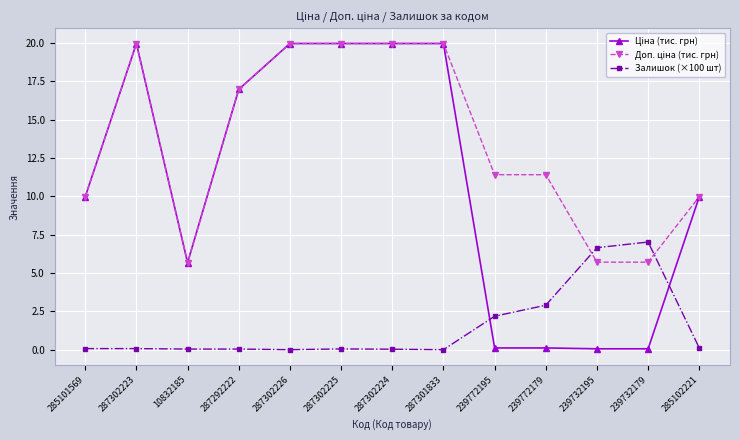

True or false: Залишок (×100 шт) has a value of 6.7 at 239732195.

True